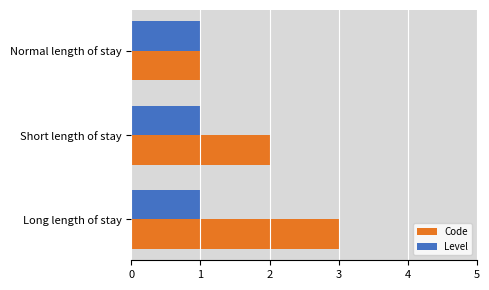

How many categories are shown in the chart?

3